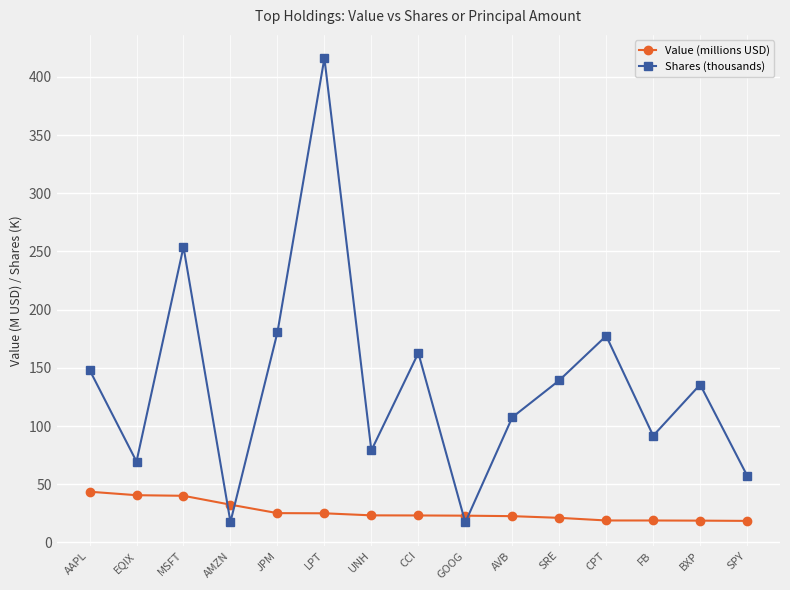

What is the difference between the highest and lowest values at LPT?

391.2